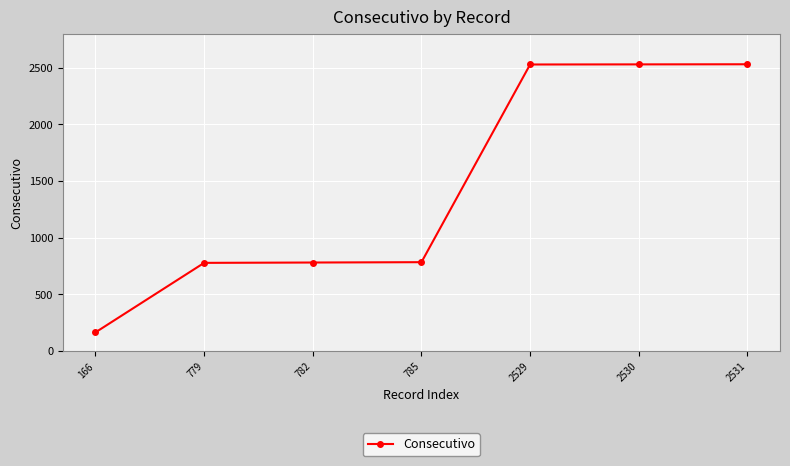

Where is the data nearest to the value 1348?

785